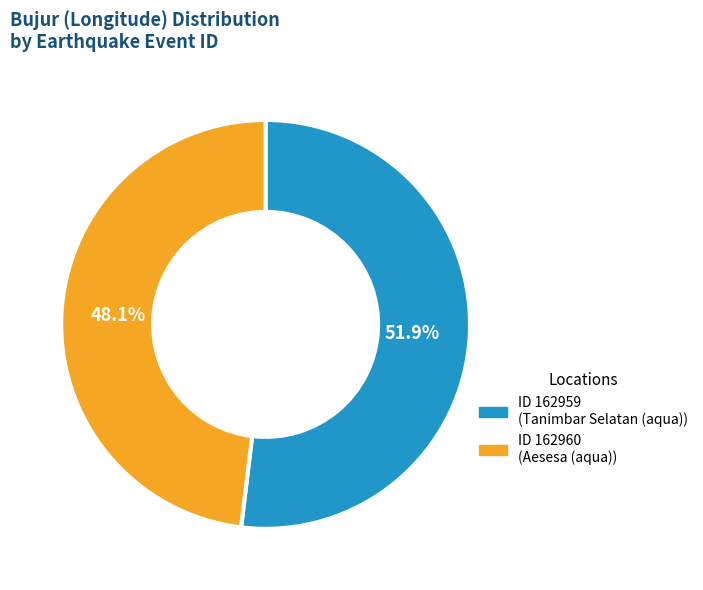

How many slices are in this pie chart?

2